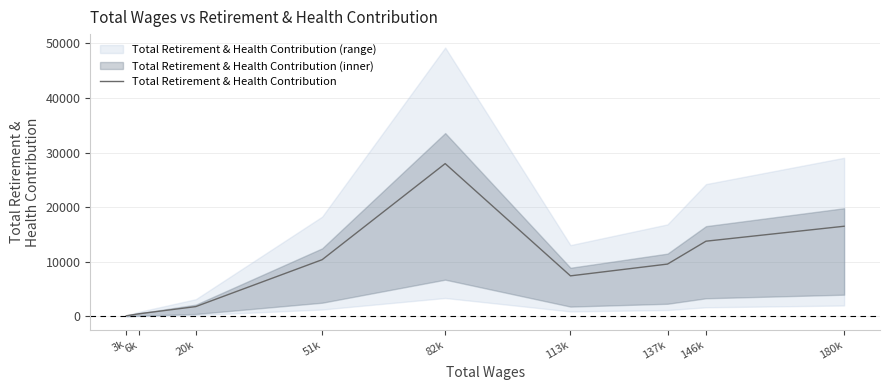

How many points are higher than both their immediate neighbors (excluding endpoints)?

1